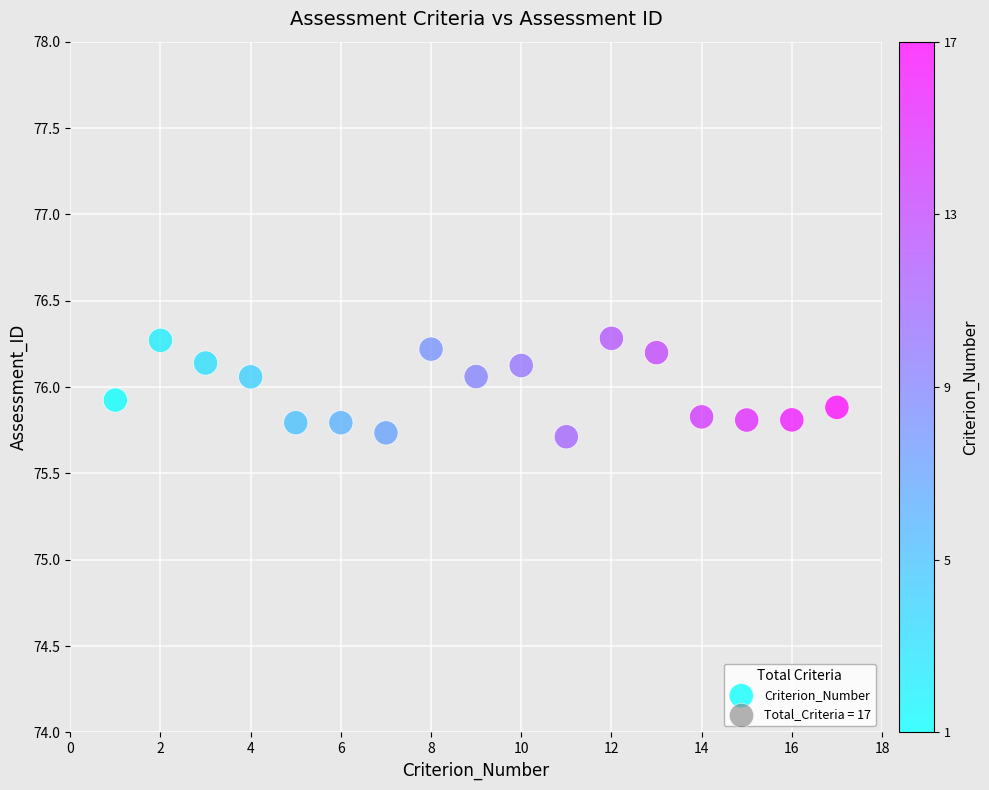

What is the range of X values (max minus min)?

16.0